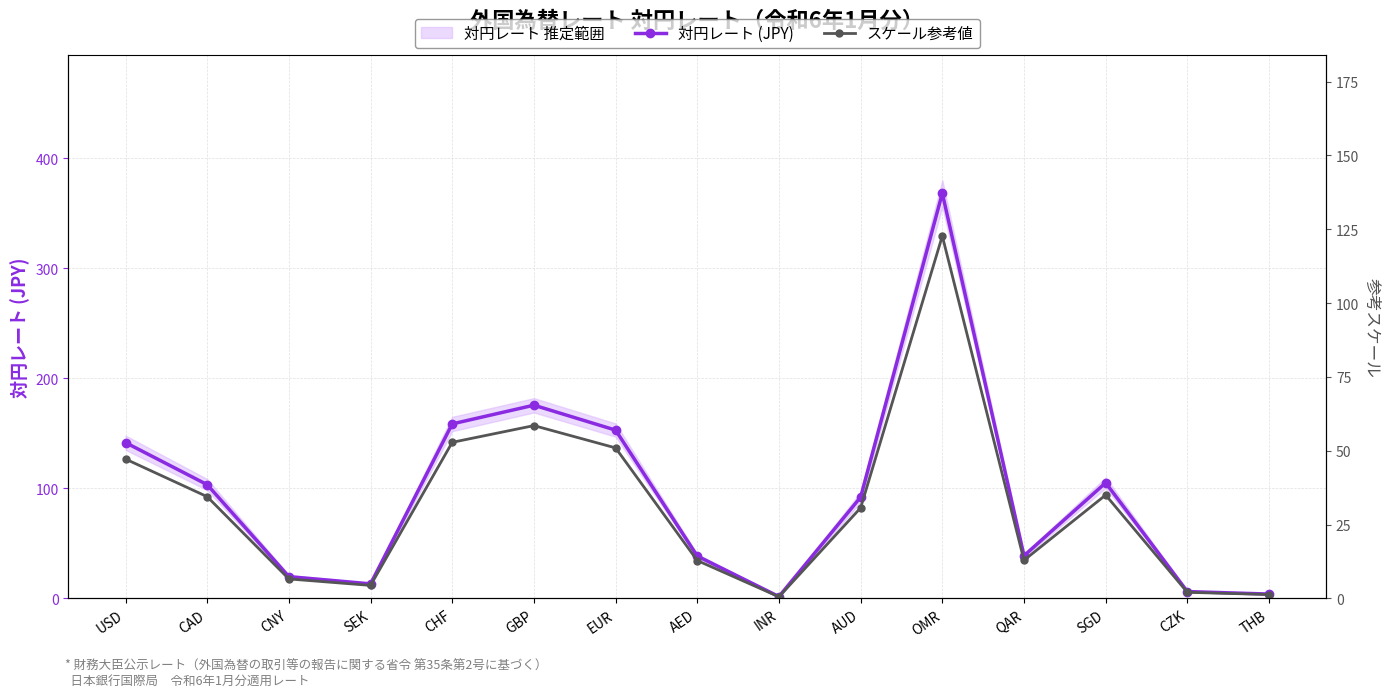

How many data points in 対円レート (JPY) are above 92?

8